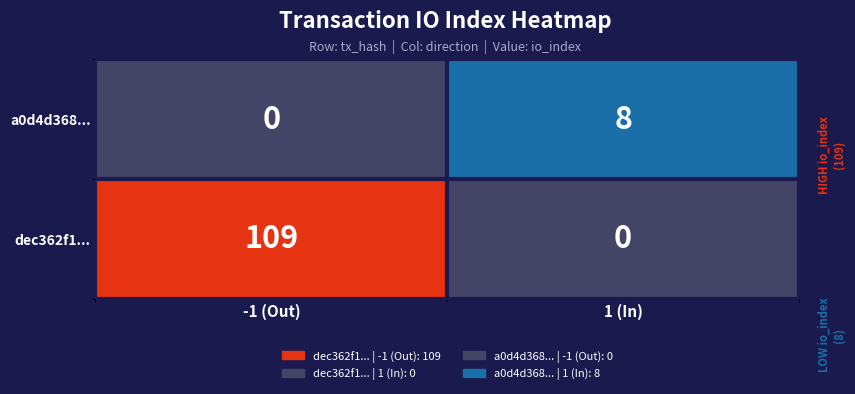

Count the number of data series in this chart.

2